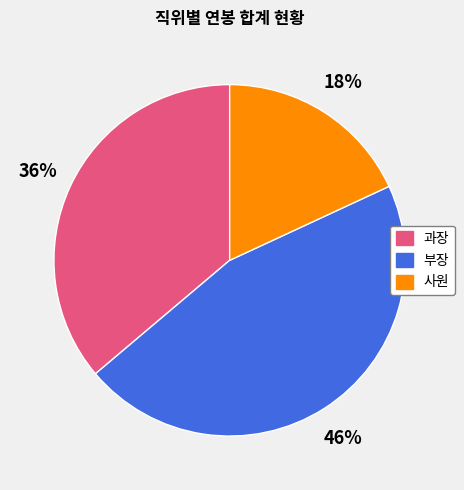

Is the sum of 사원 and 과장 greater than half?

Yes